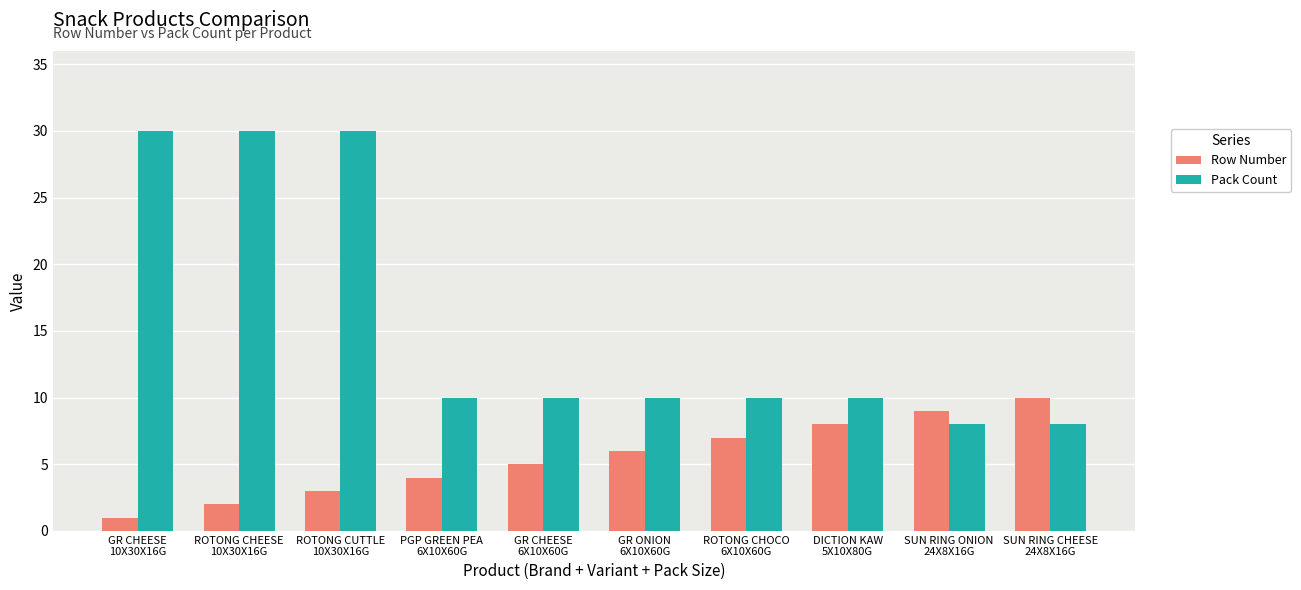

Reading left to right, extract all data points from this chart.

Row Number: 1	2	3	4	5	6	7	8	9	10
Pack Count: 30	30	30	10	10	10	10	10	8	8